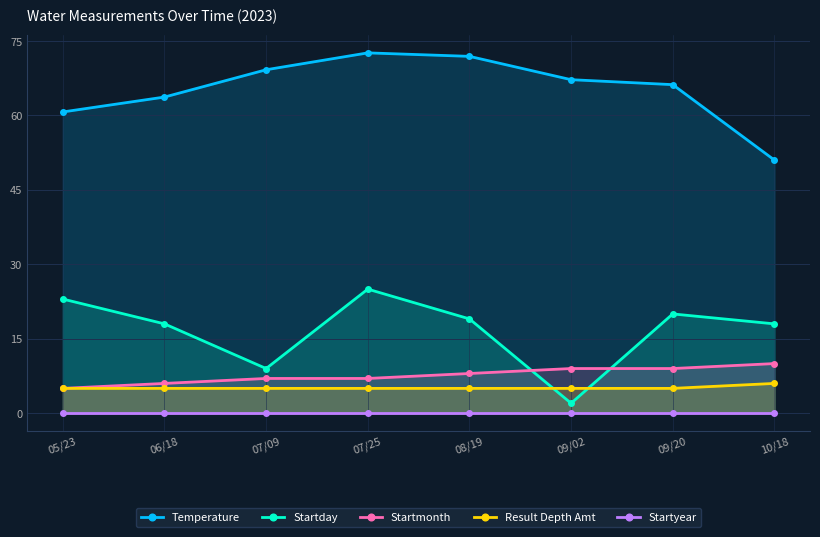

Which category has the lowest value in the Startmonth series?

05/23